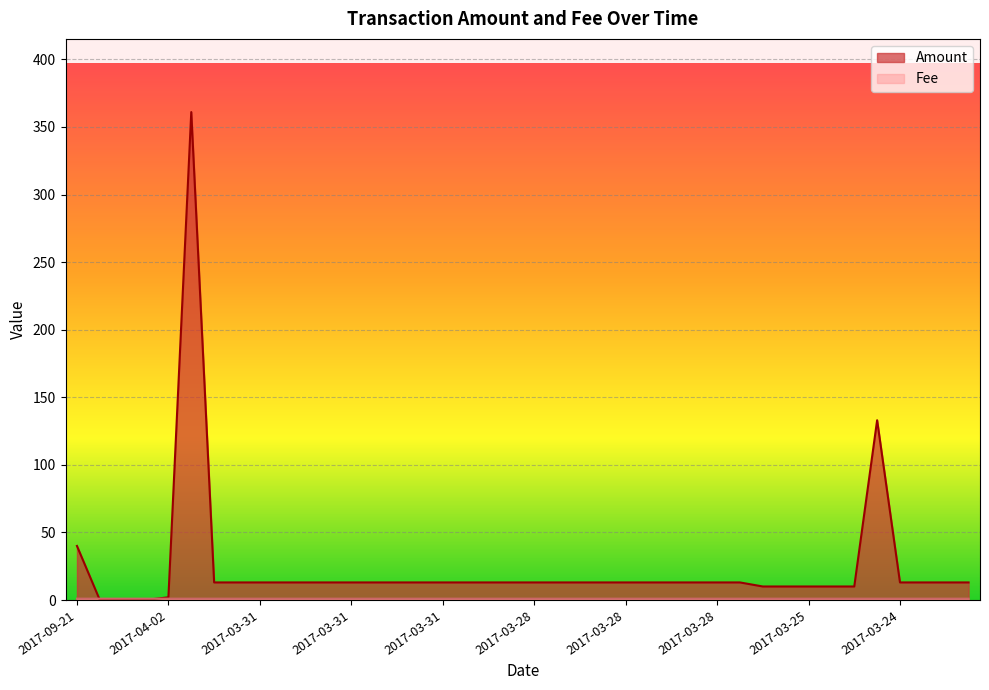

Does the chart display data point markers on the line(s)?

No